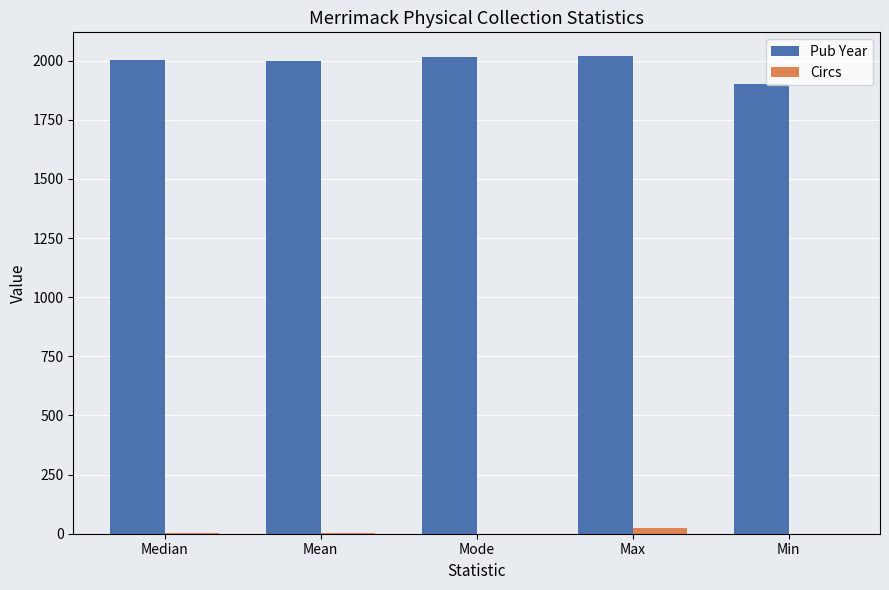

Is the value of Circs at Min greater than the value of Pub Year at Mode?

No